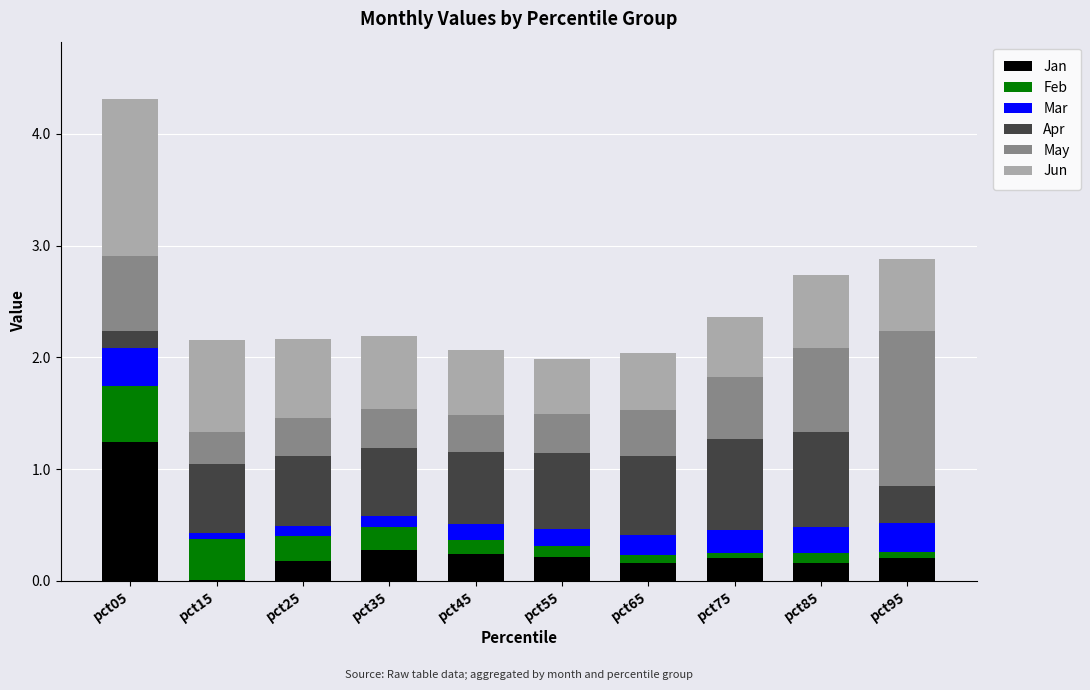

The value of Jan at pct35 is 0.3. True or false?

True